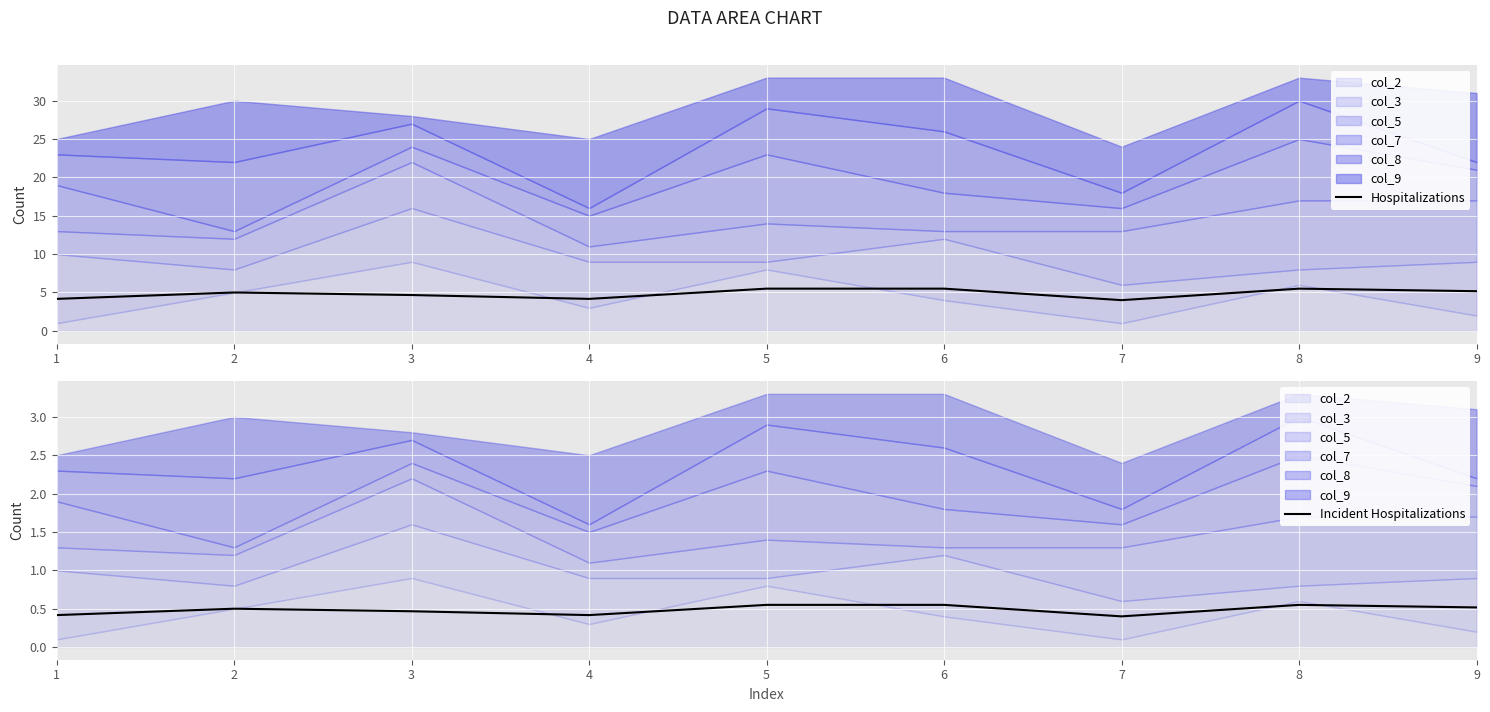

At which category does Hospitalizations reach its first local peak?

2